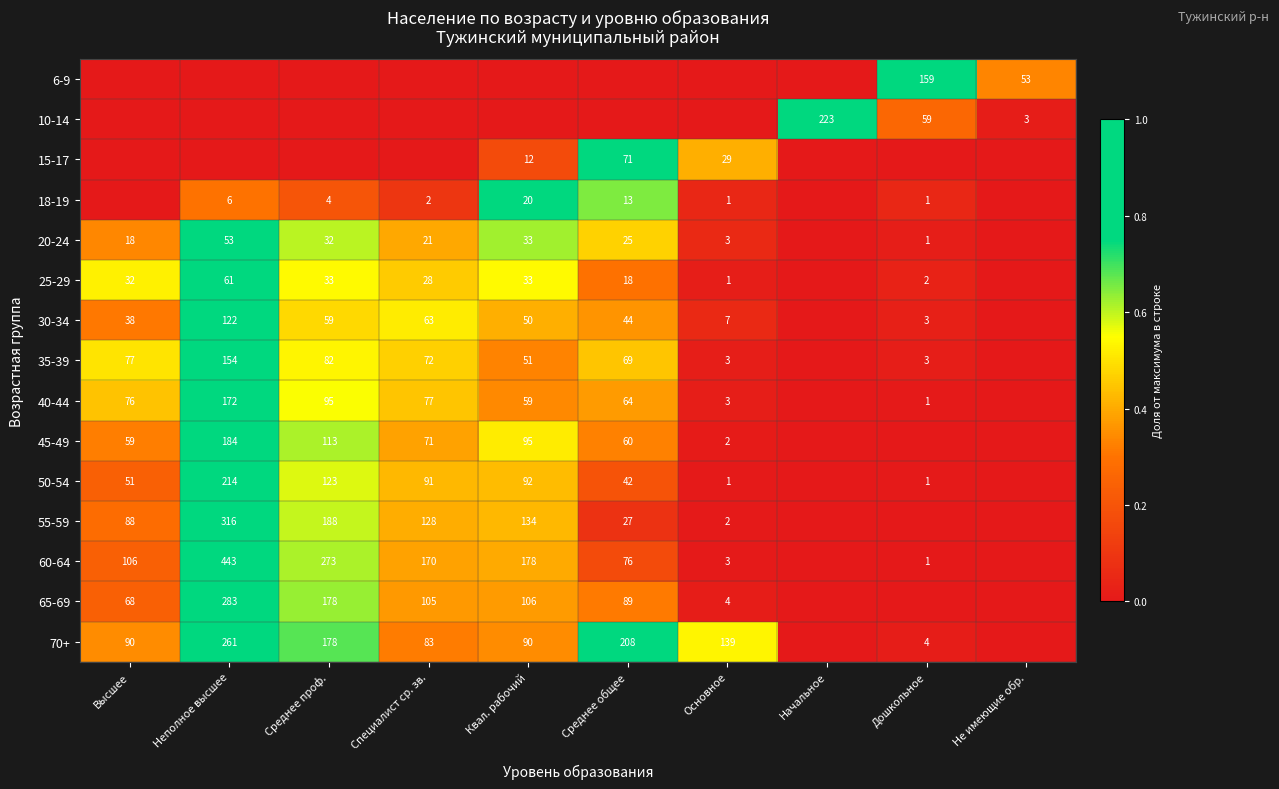

The value of 18-19 at Основное is 0. True or false?

False